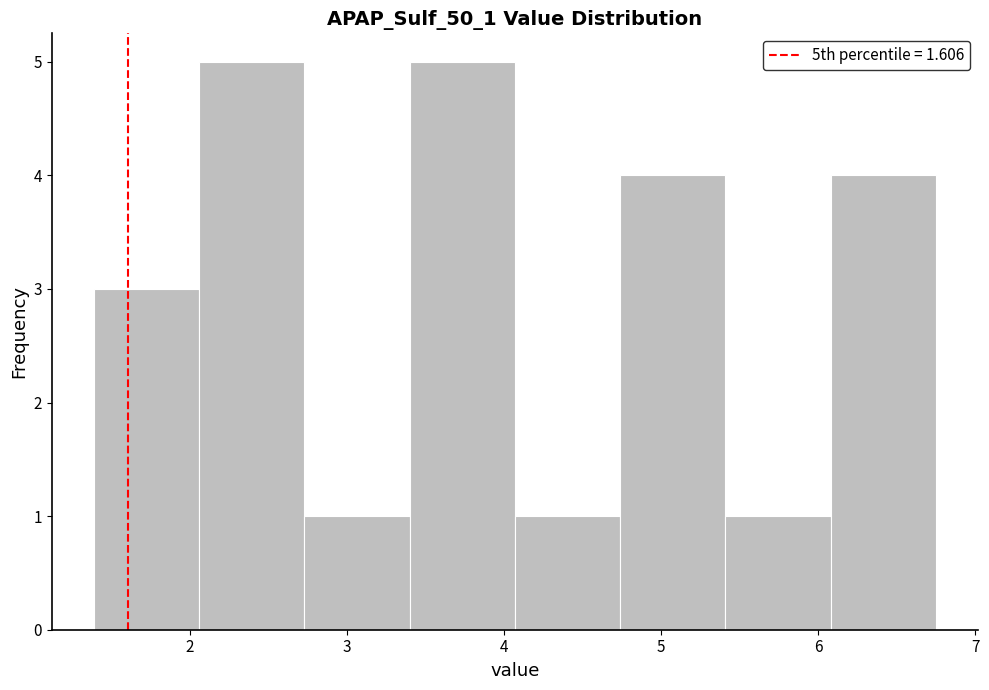

How tall is the bar that spans 5.41 to 6.08 on the x-axis? Neither the bar edges nor the heights are printed on the chart, so give them approximately, as read against the axes.

1